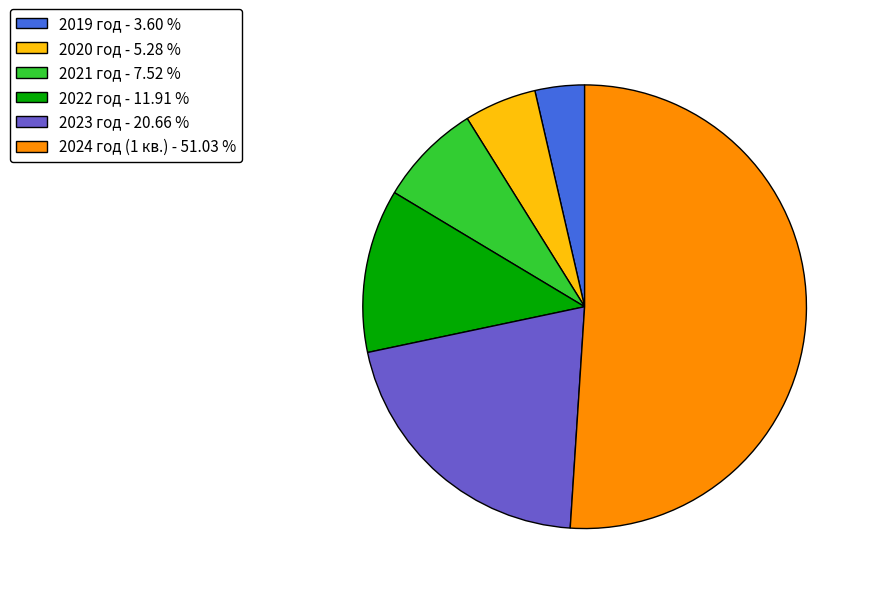

Does any single category account for the majority?

Yes